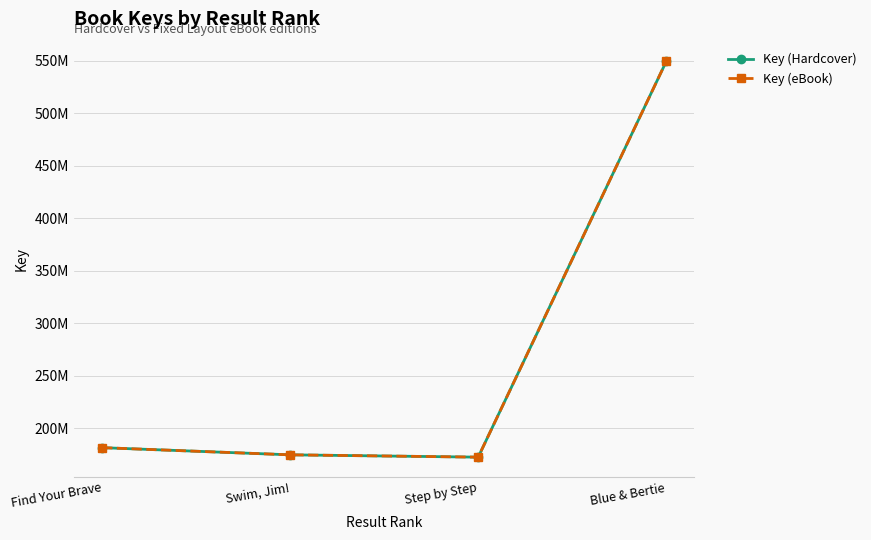

Between Find Your Brave and Swim, Jim!, which is larger?

Find Your Brave